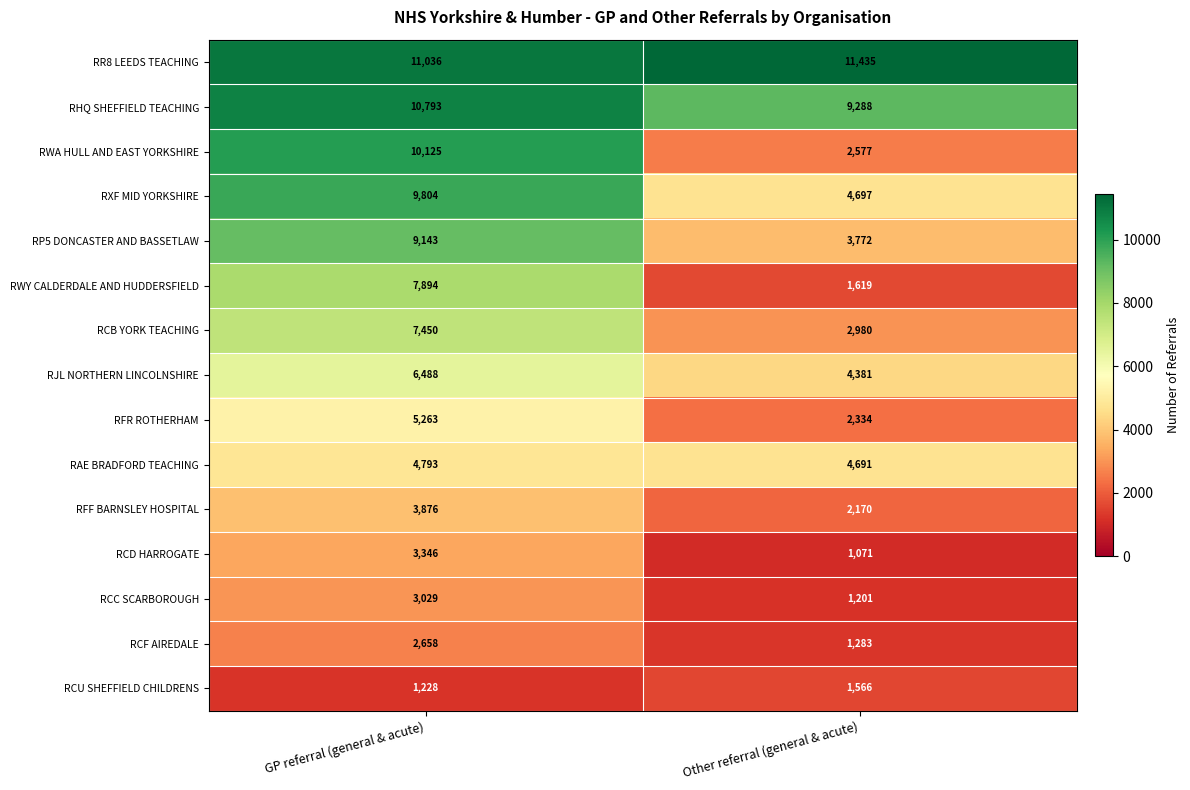

What is the maximum value shown in the chart?

11435